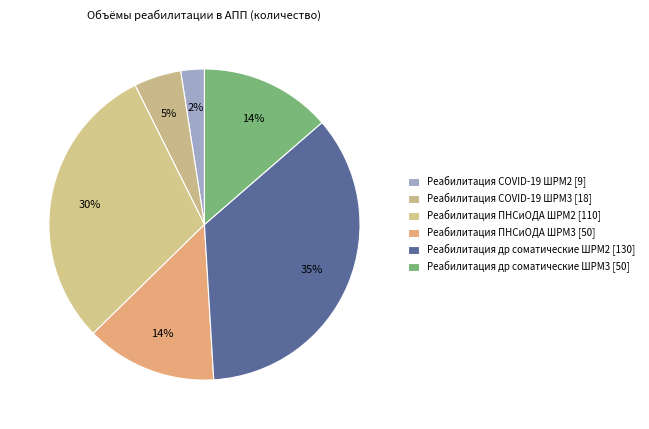

Count the number of slices in the pie.

6